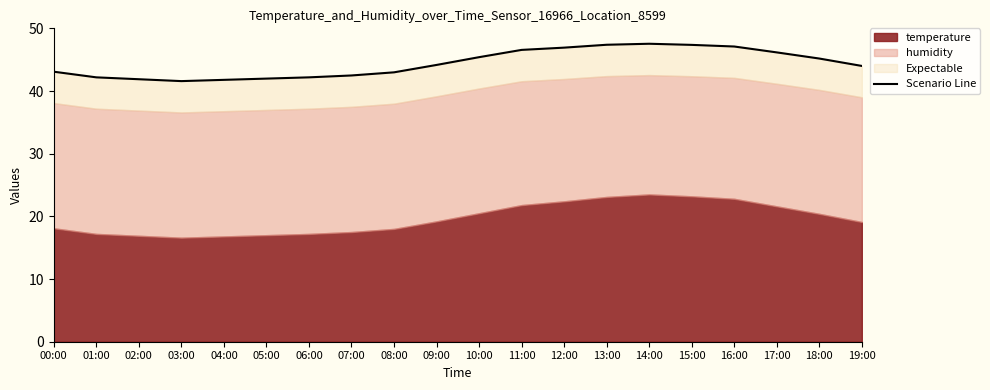

What is the label of the 1st point from the right?

19:00